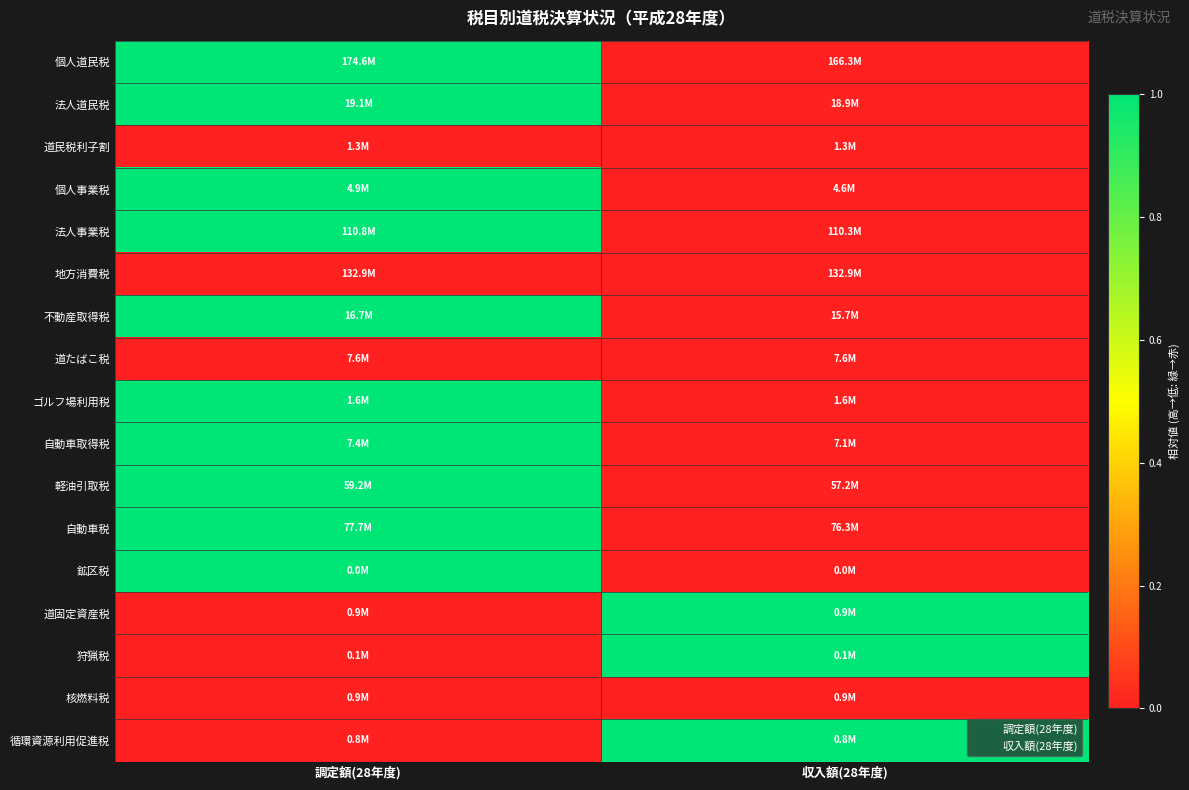

At 調定額(28年度), list the series in order from smallest to largest.

道民税利子割, 地方消費税, 道たばこ税, 道固定資産税, 狩猟税, 核燃料税, 循環資源利用促進税, 鉱区税, ゴルフ場利用税, 法人道民税, 自動車取得税, 個人事業税, 法人事業税, 不動産取得税, 自動車税, 軽油引取税, 個人道民税